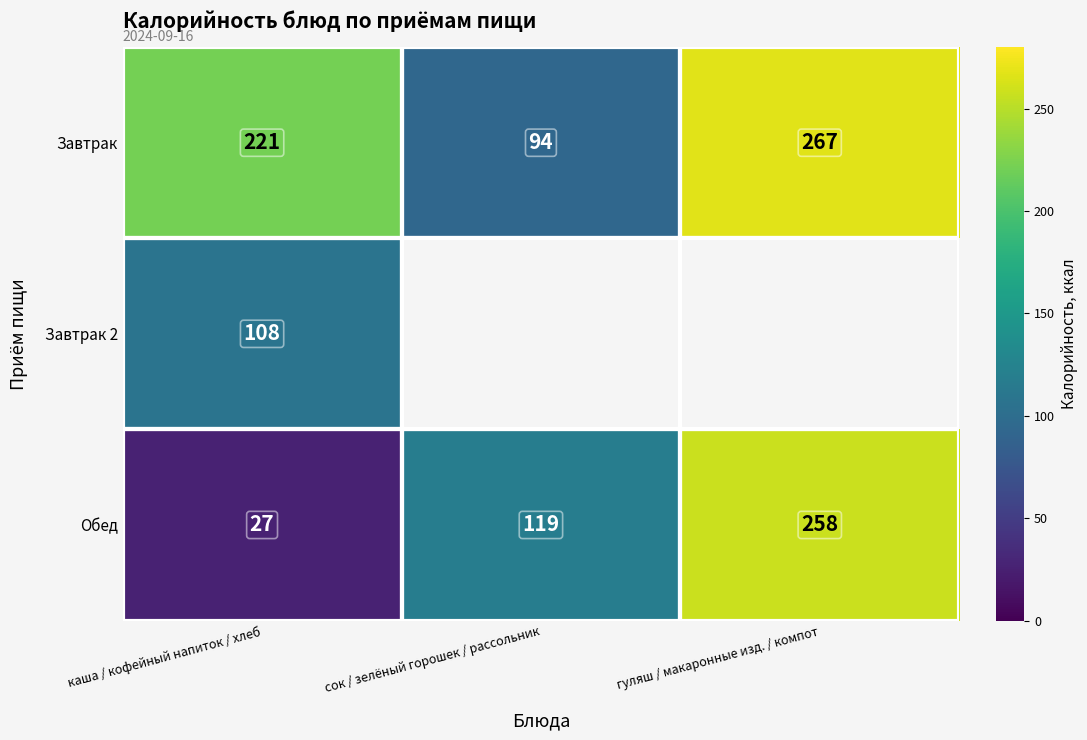

Count the Завтрак values in the range 94 to 267.

3